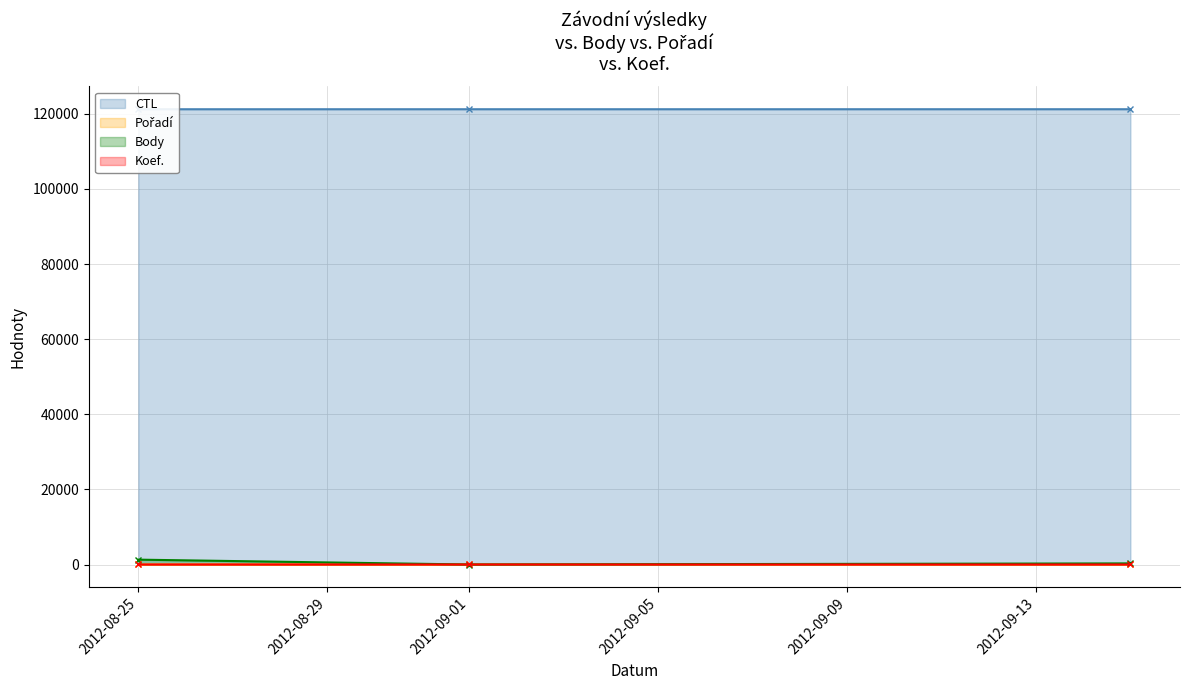

What is the sum of the Koef. values at 2012-09-01 and 2012-09-15?

4